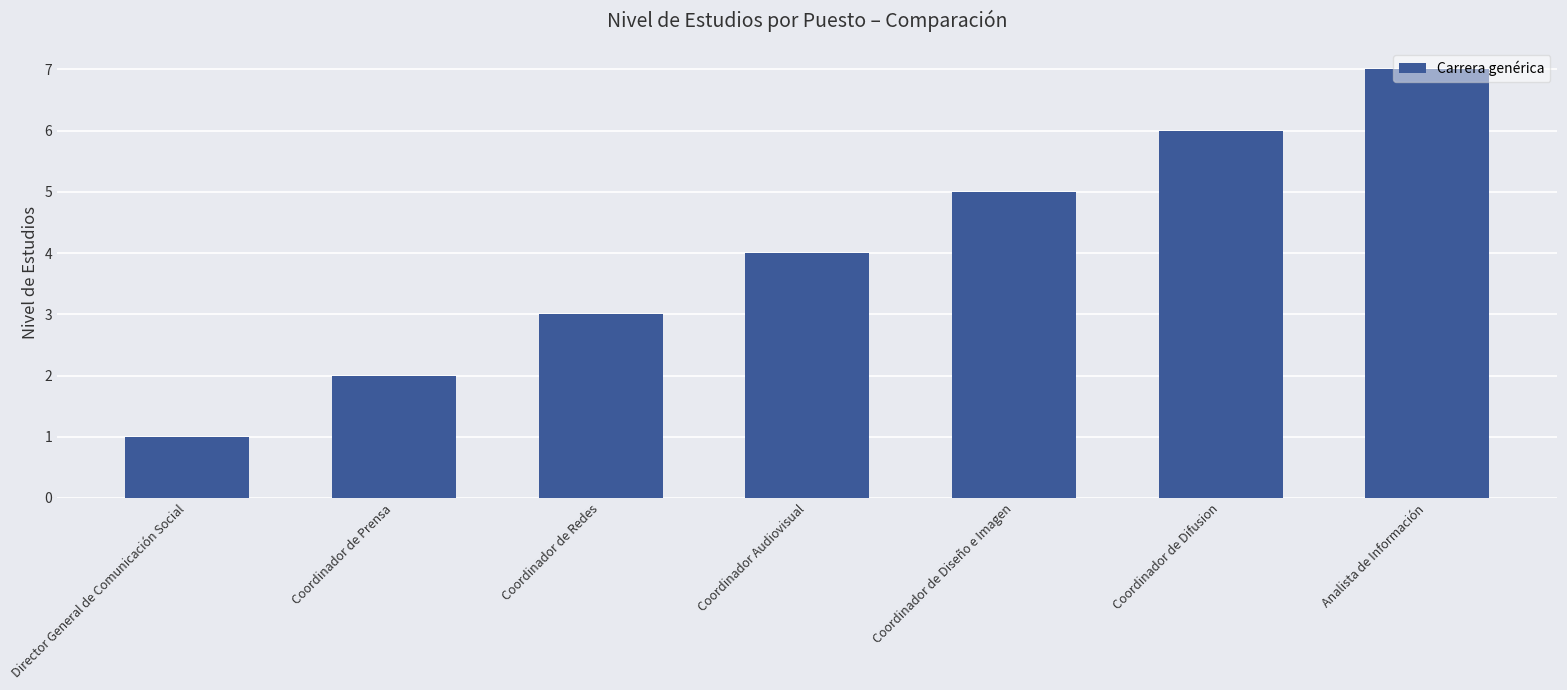

What is the greatest value displayed?

7